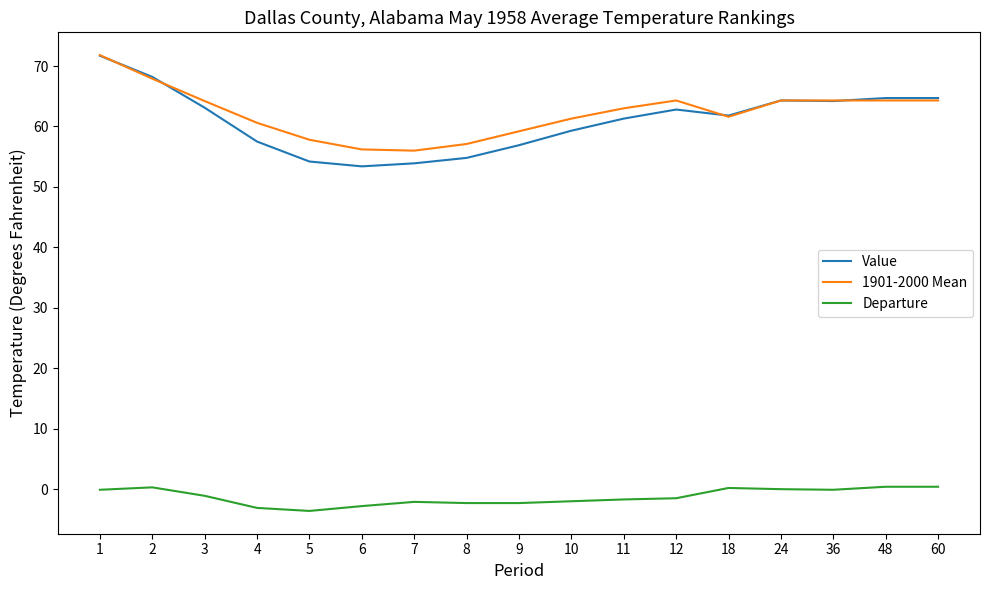

True or false: Departure and 1901-2000 Mean cross at least once.

False